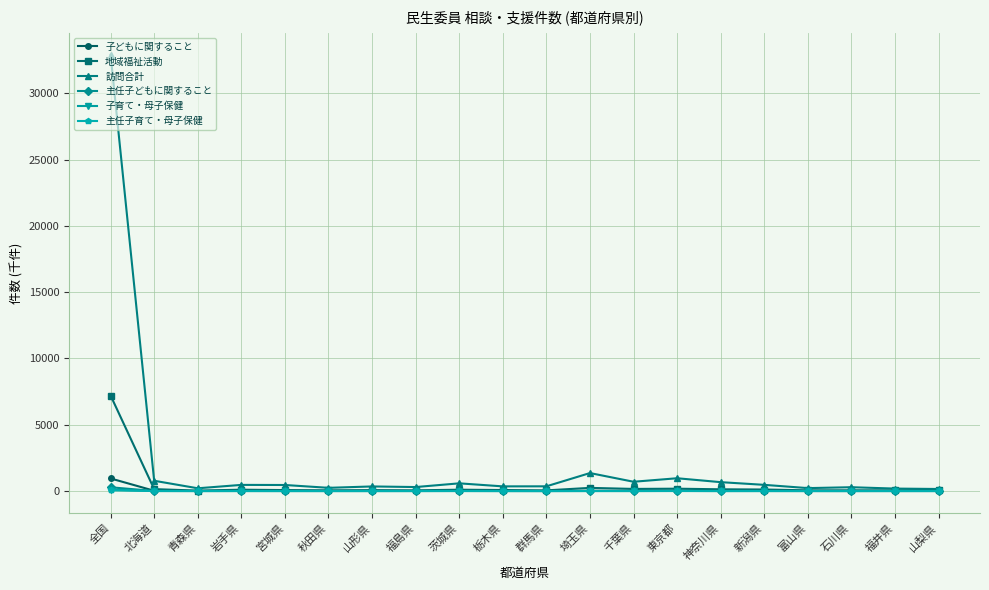

At which category is the sum across all series the highest?

全国